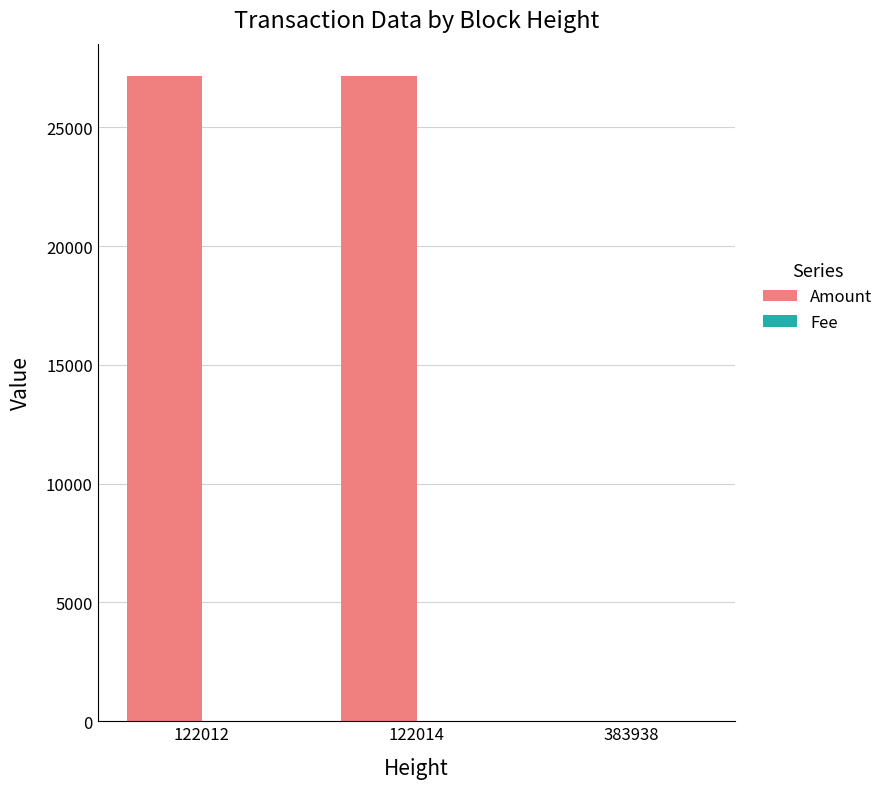

Which series changed the most between 122014 and 383938?

Amount